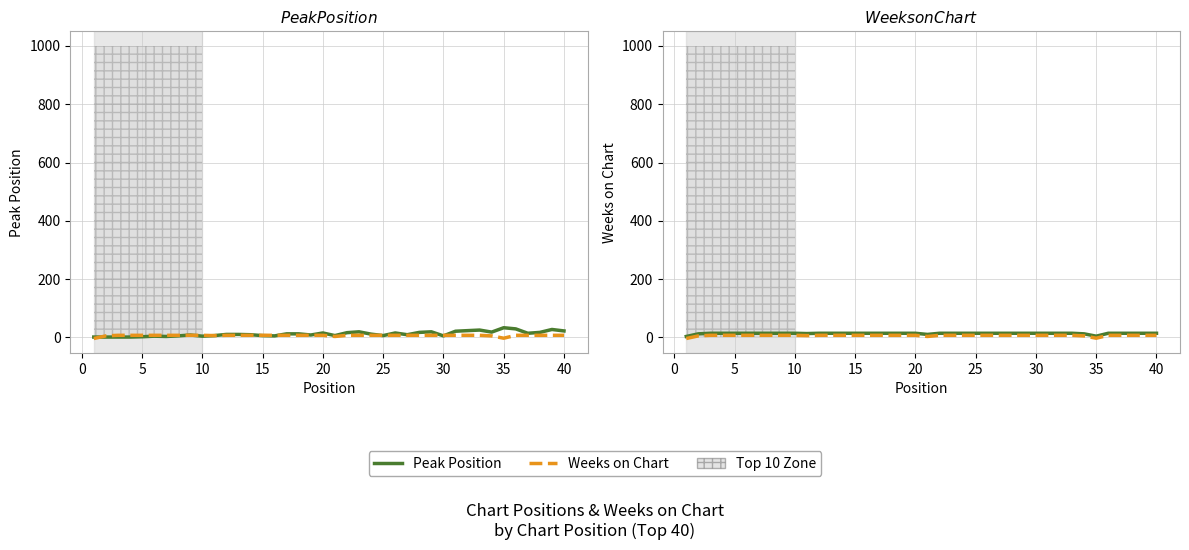

True or false: Weeks on Chart and Peak Position intersect in this chart.

False